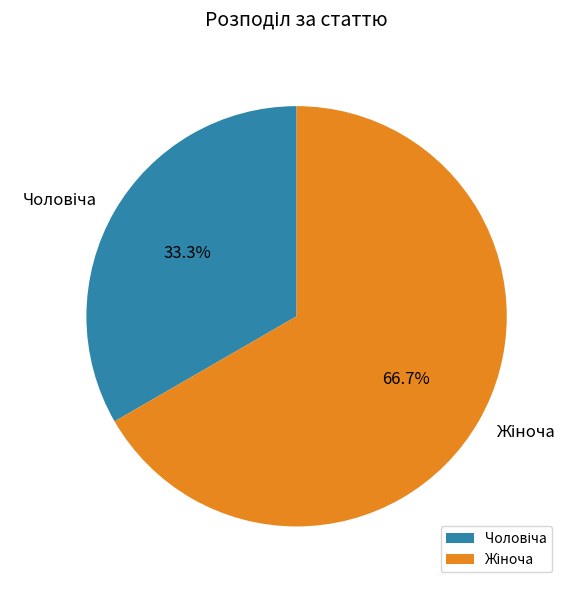

How many segments does this pie chart have?

2